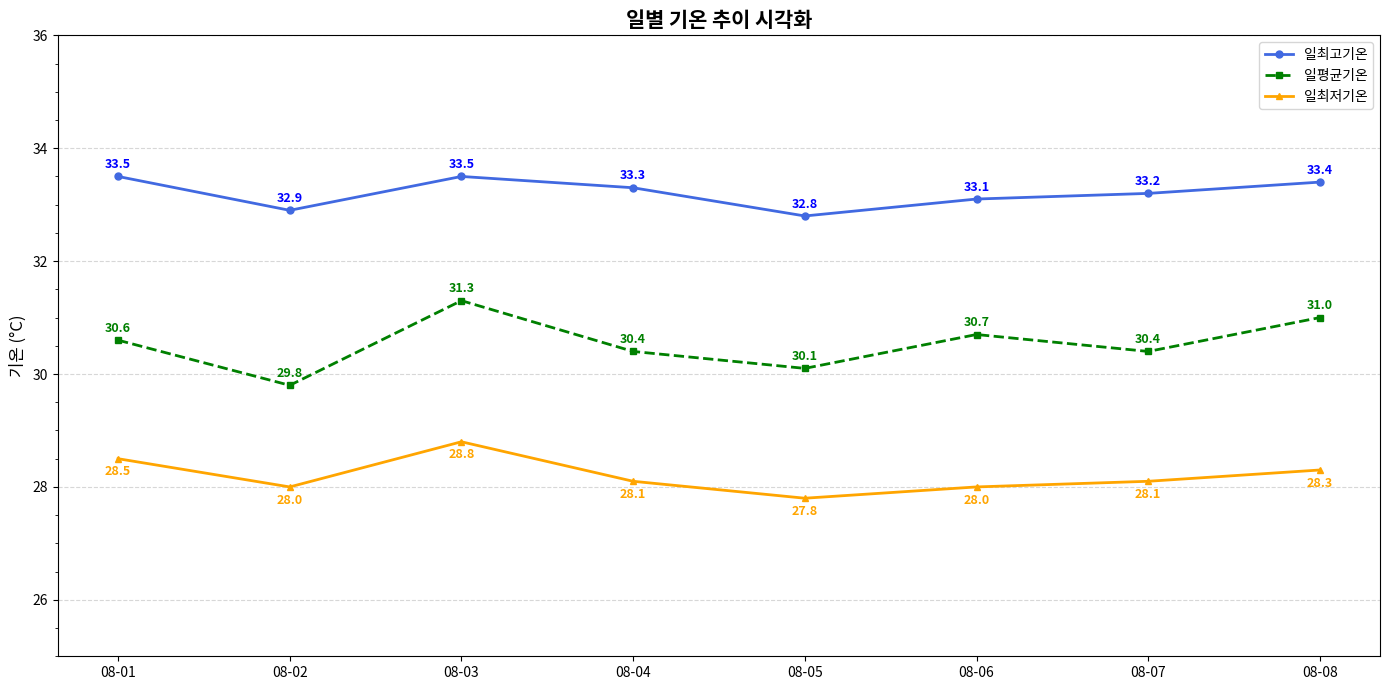

The 일평균기온 series shows 49.1 at 08-01. True or false?

False